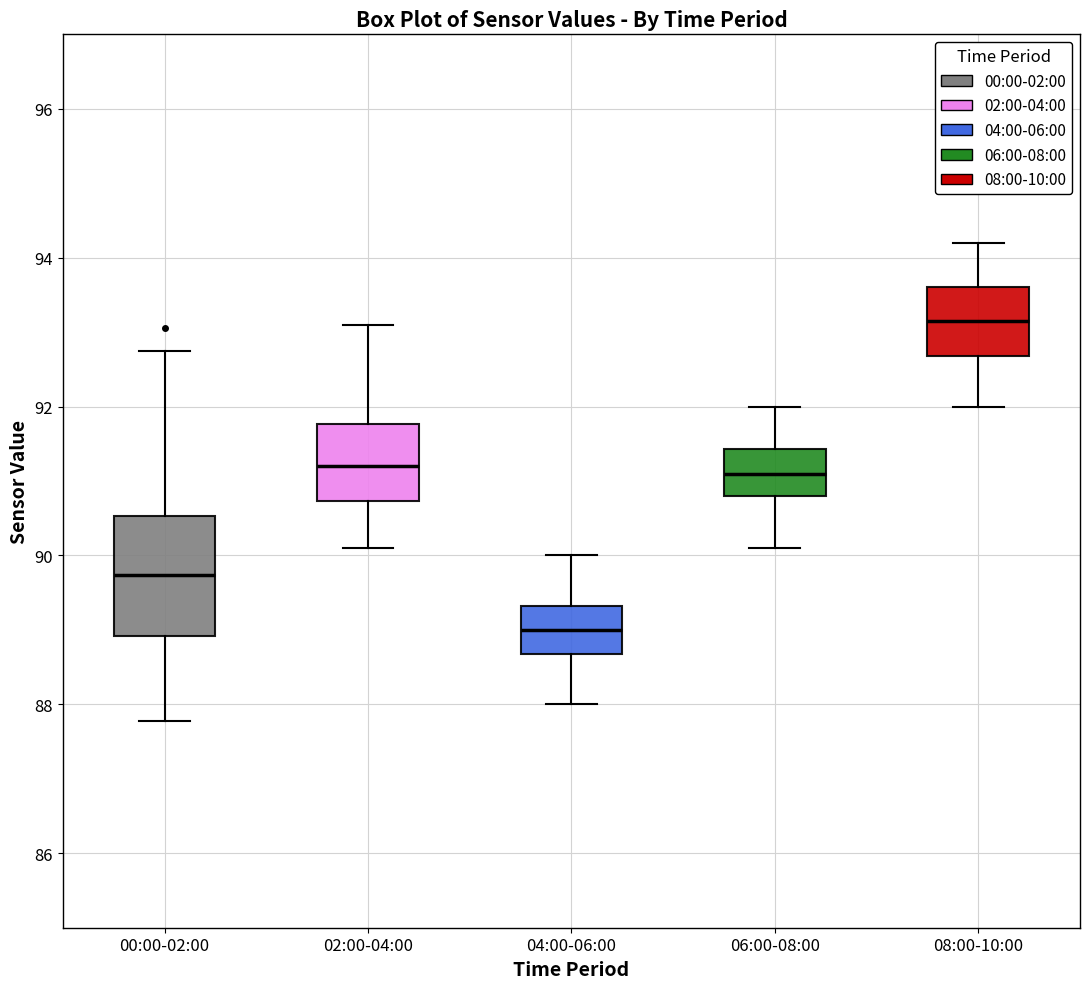

Where does the lower whisker of the box for 06:00-08:00 end on the y-axis? The values are not printed on the chart, so give them approximately, as read against the axis.

90.2